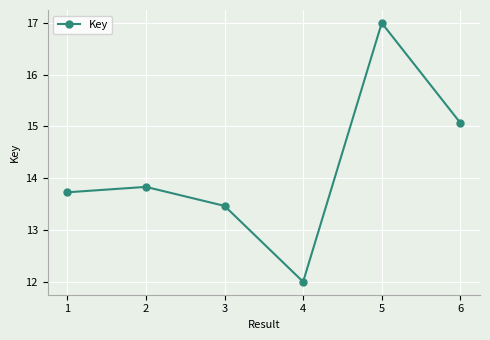

What is the average value?

14.2